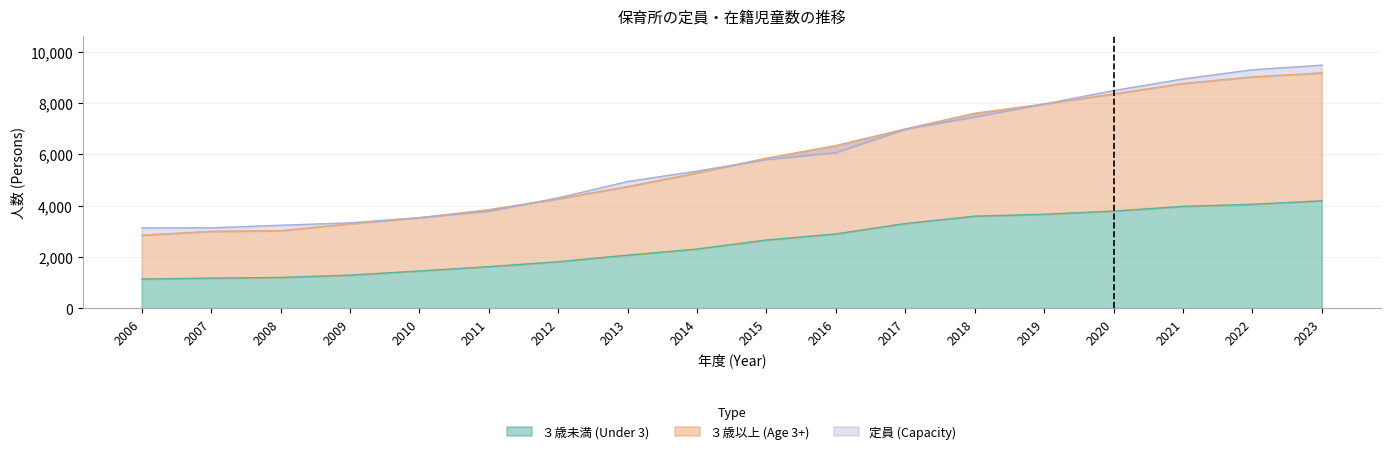

The value of ３歳未満 (Under 3) at 2022 is 2807. True or false?

False